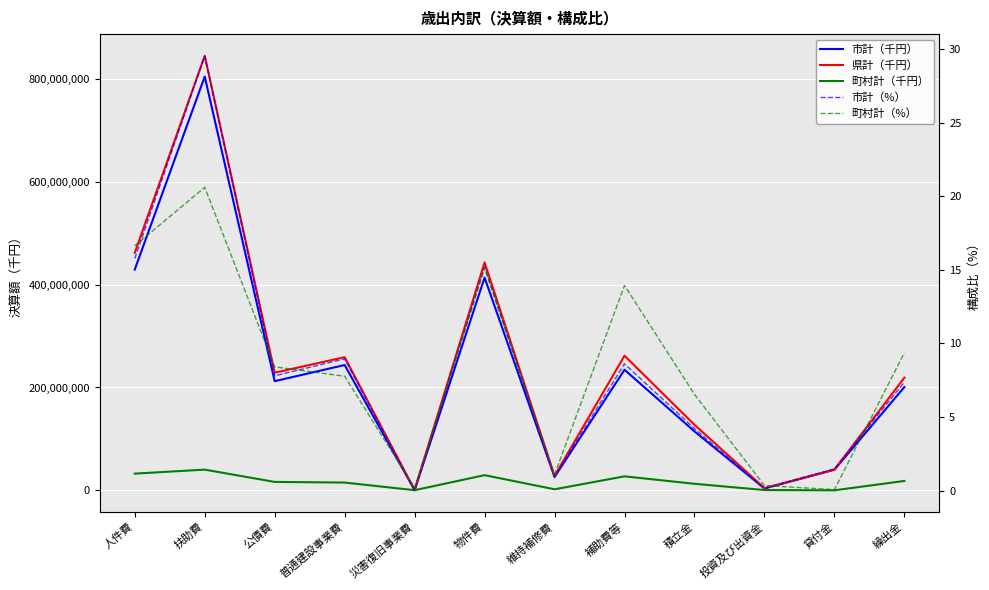

What is the total value across all series at 公債費?

457479812.2